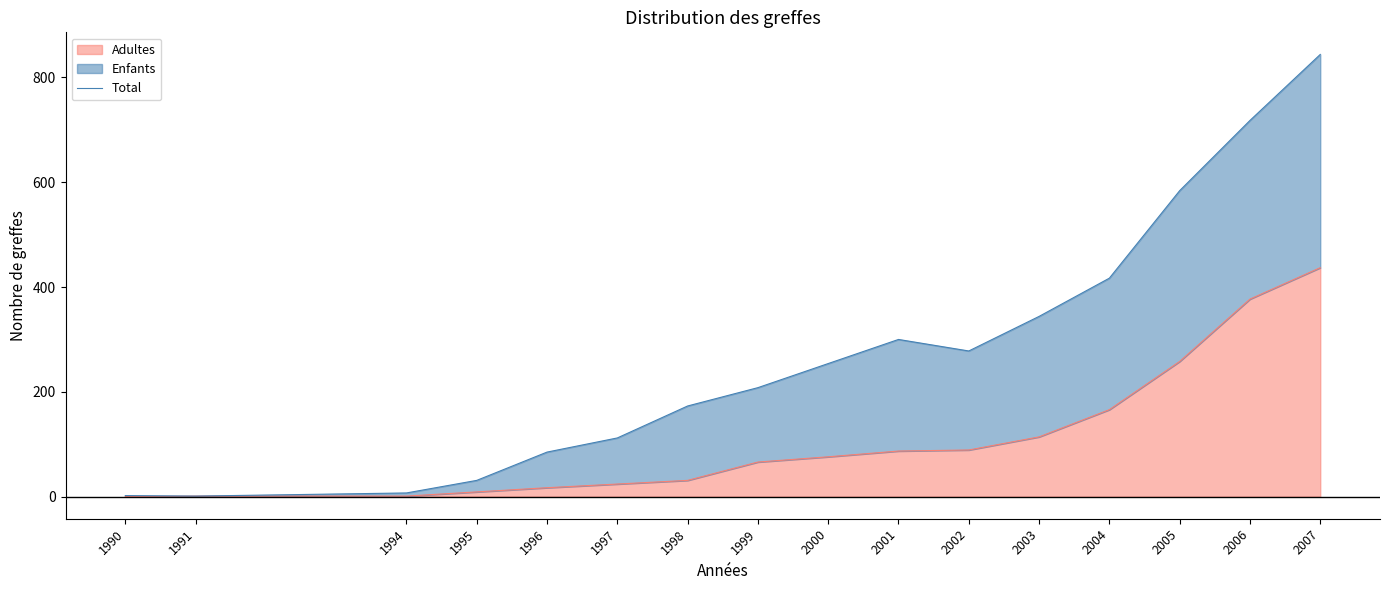

Reading left to right, transcribe all the data shown in this chart.

1990=2	1991=1	1994=7	1995=31	1996=85	1997=112	1998=173	1999=208	2000=254	2001=300	2002=278	2003=344	2004=417	2005=584	2006=718	2007=844